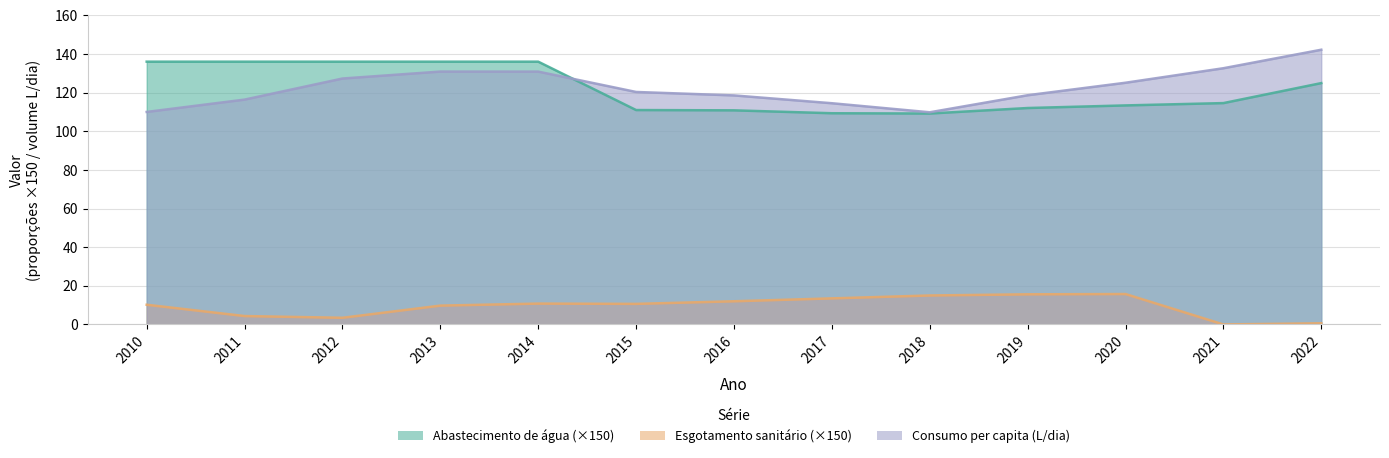

True or false: Parcela urbana com esgotamento sanitario and Volume de agua consumida per capita (L/dia) cross at least once.

False